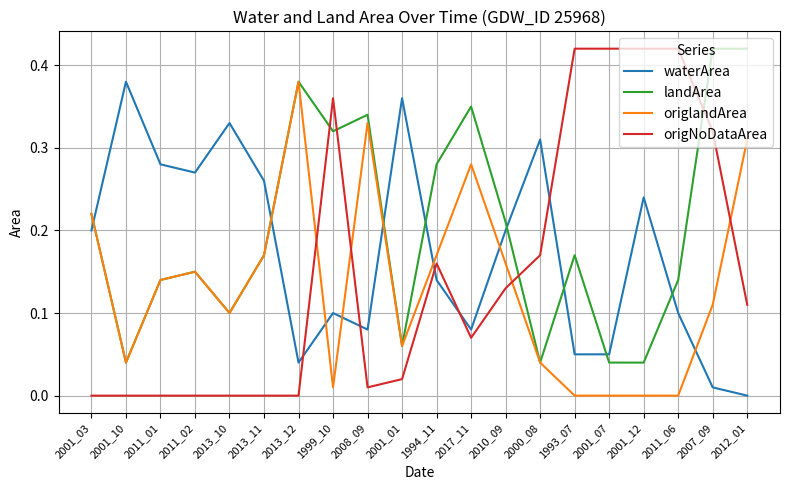

What position from the left is 2013_12?

7